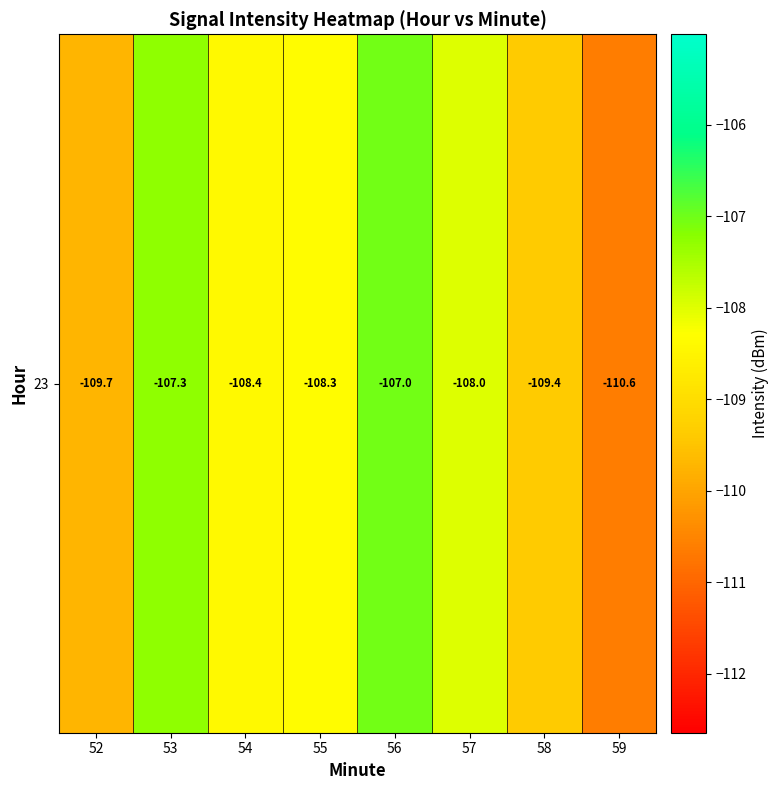

What is the sum of all values?

-868.8